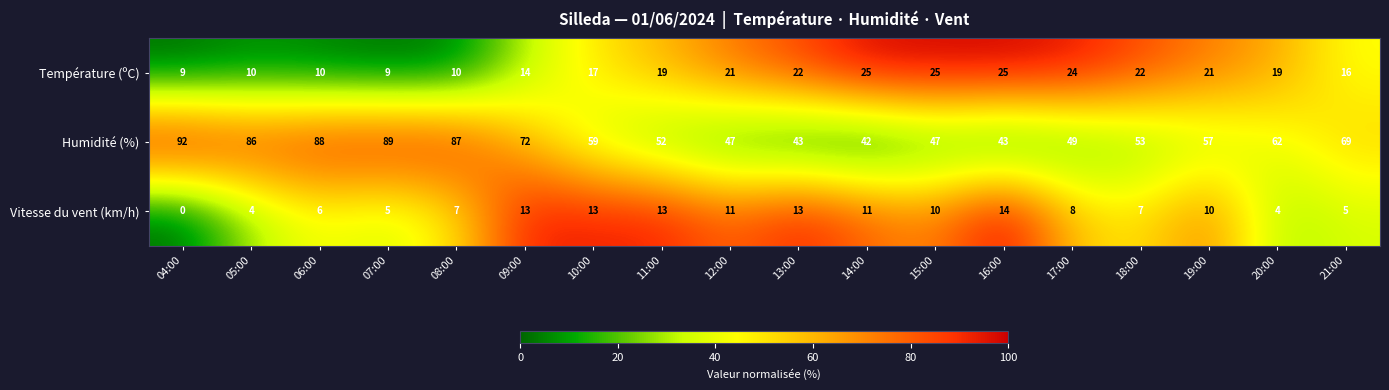

Which series has the largest range (max minus min)?

Humidité (%)